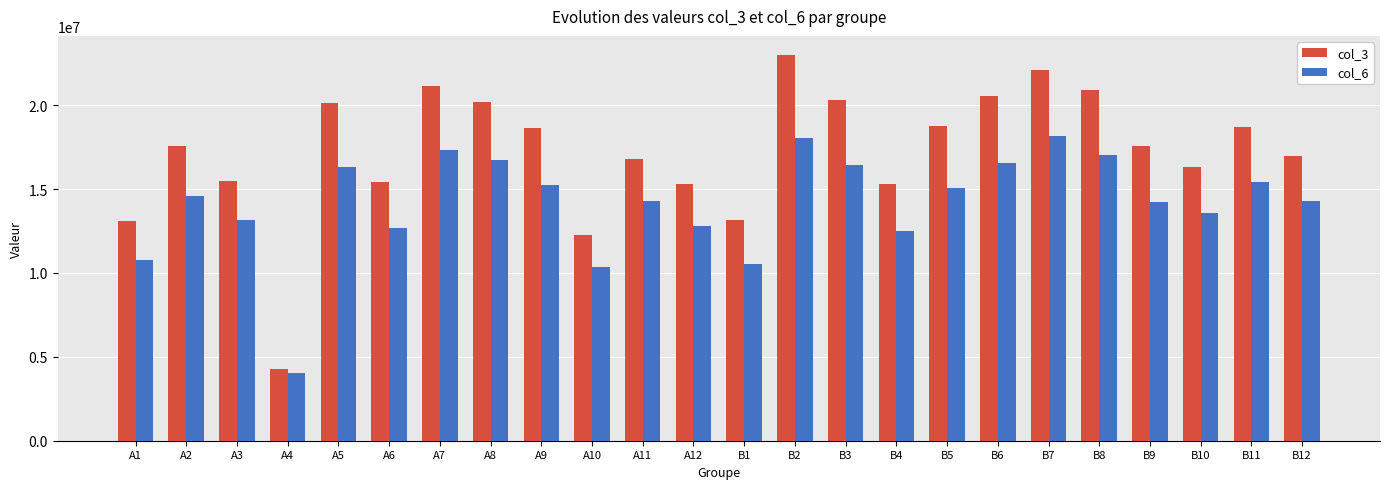

What are all the series names shown in the legend?

col_3, col_6